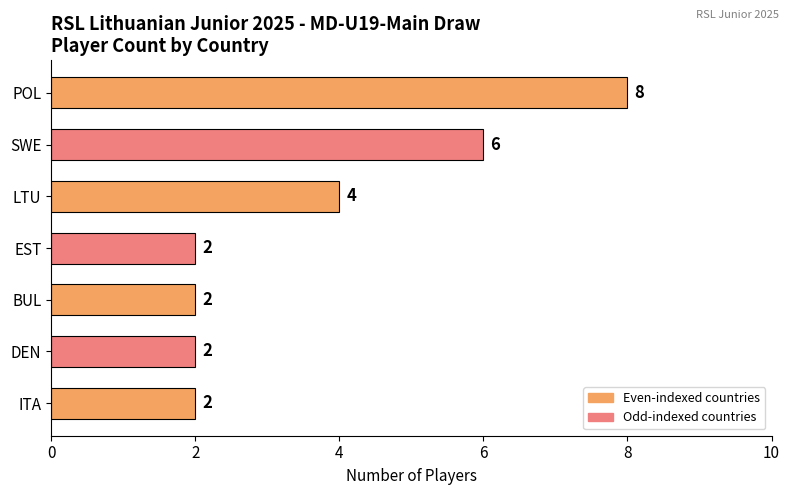

How many series are shown in this chart?

1